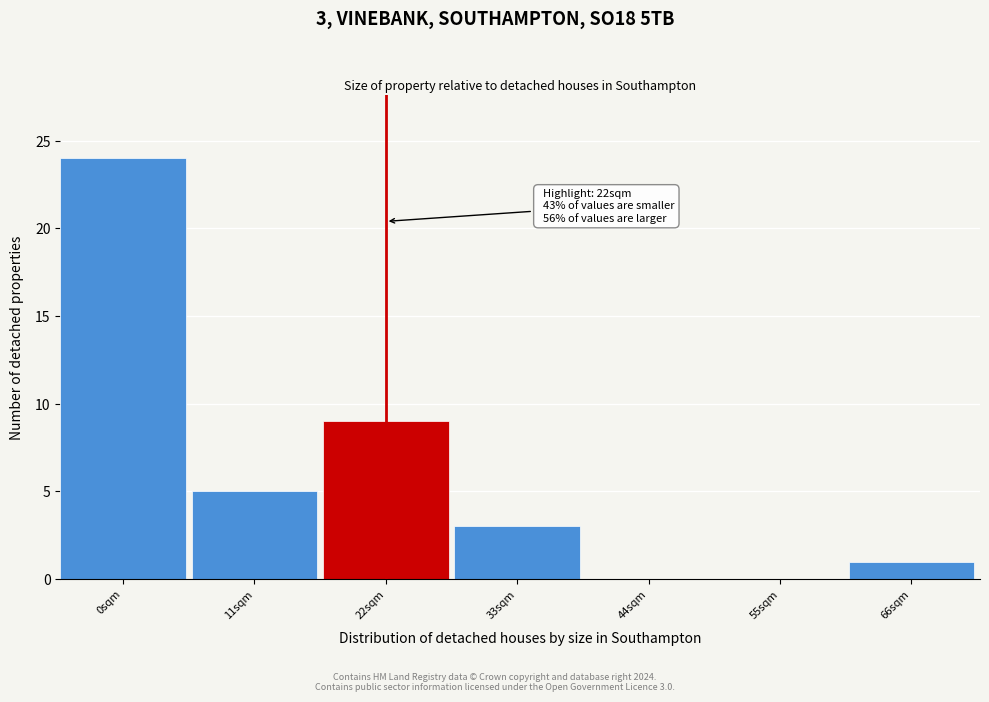

Reading left to right, list all the values displayed in this chart.

0sqm=24	11sqm=5	22sqm=9	33sqm=3	44sqm=0	55sqm=0	66sqm=1